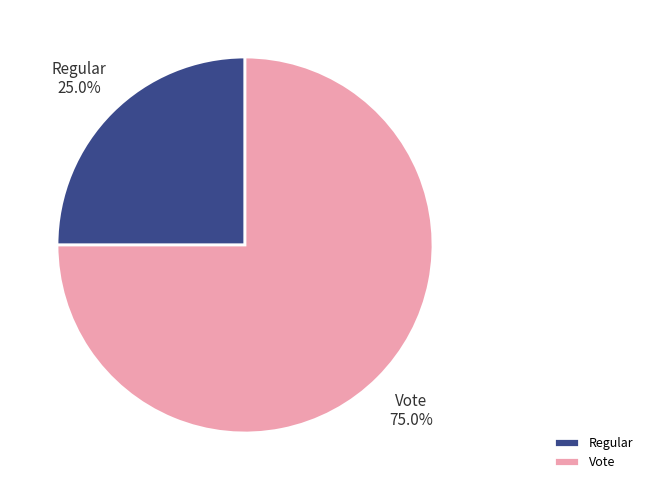

Which category has the biggest portion of the pie?

Vote